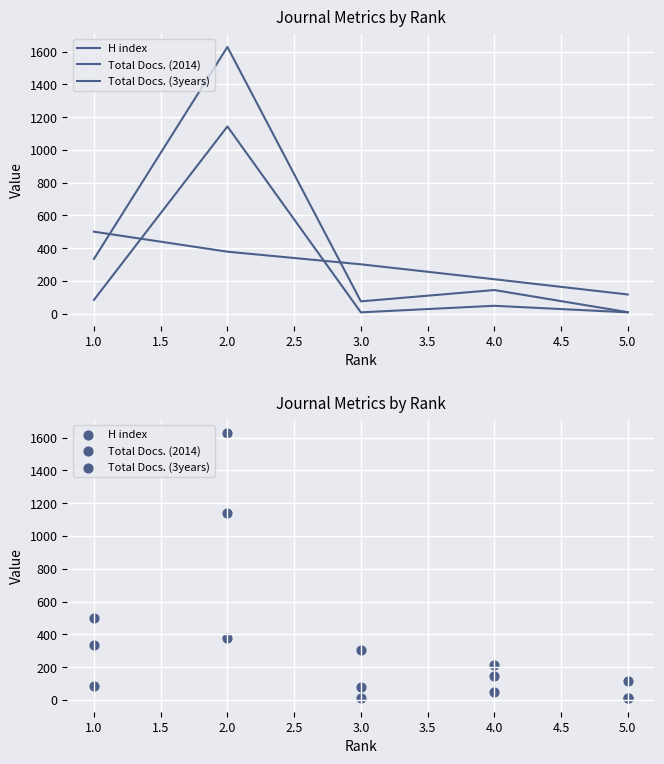

Which series has the largest Y range (max minus min)?

Total Docs. (3years)